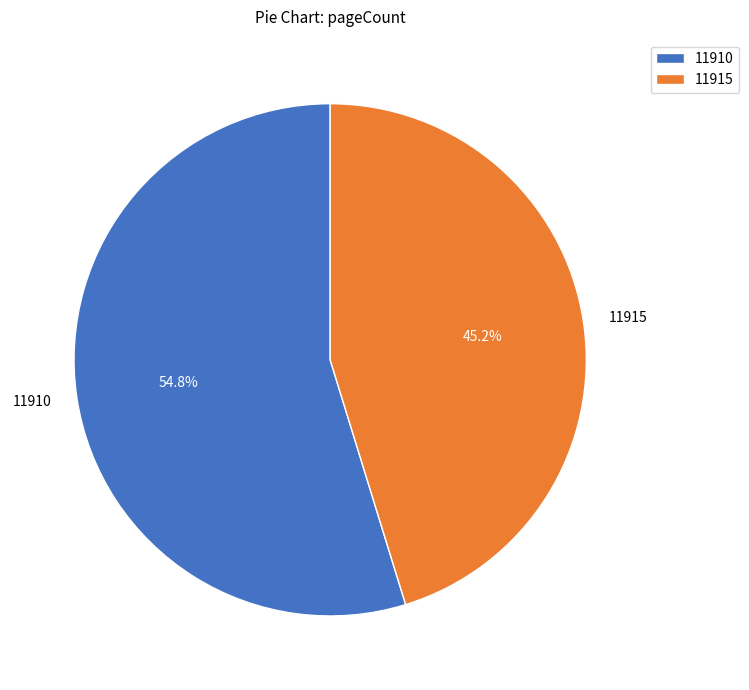

Which slice is the largest?

11910